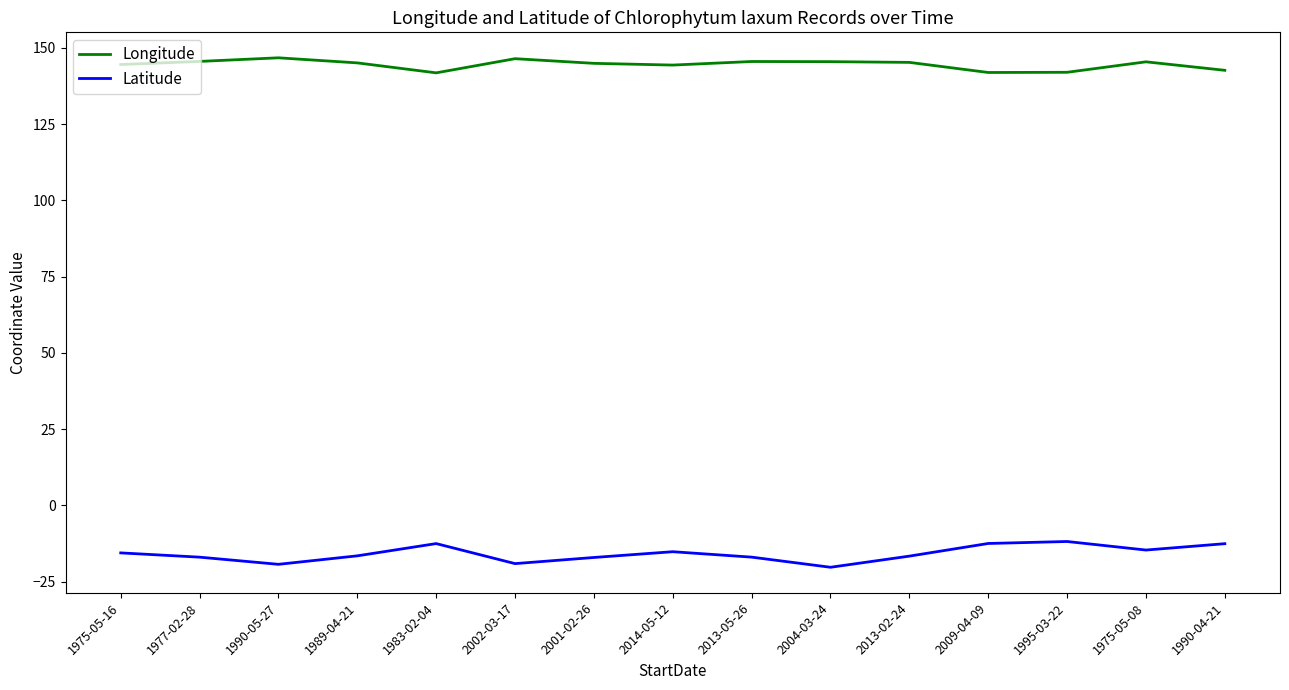

What is the average value of the Longitude series?

144.5